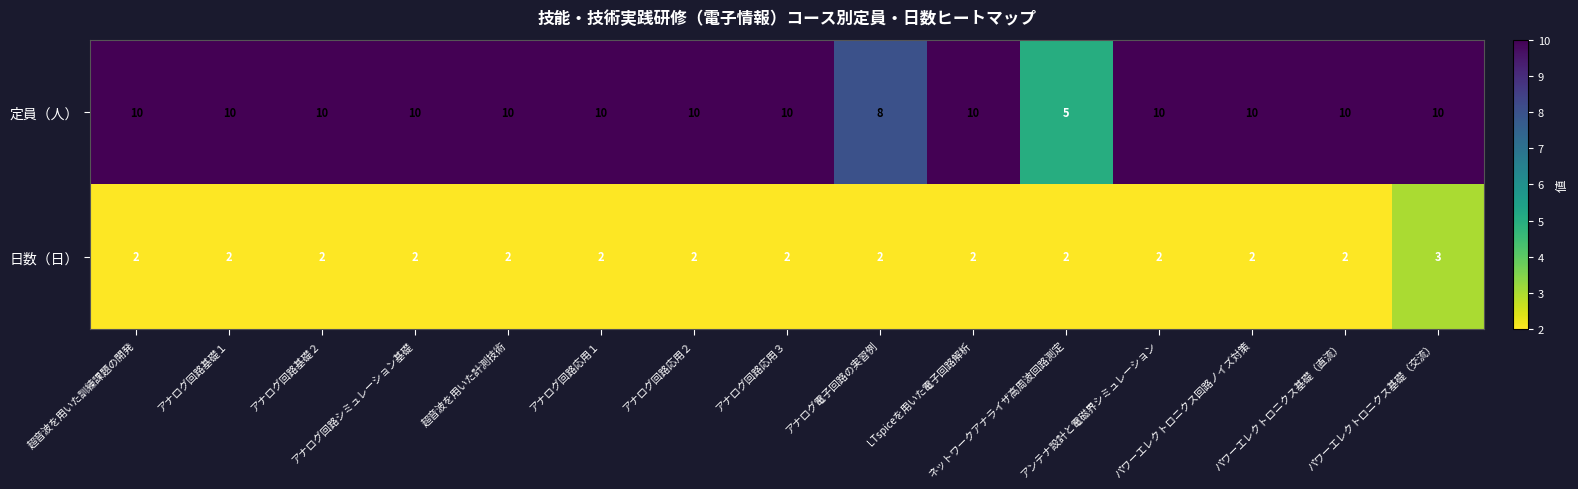

How many 日数（日） values are between 2 and 3?

15